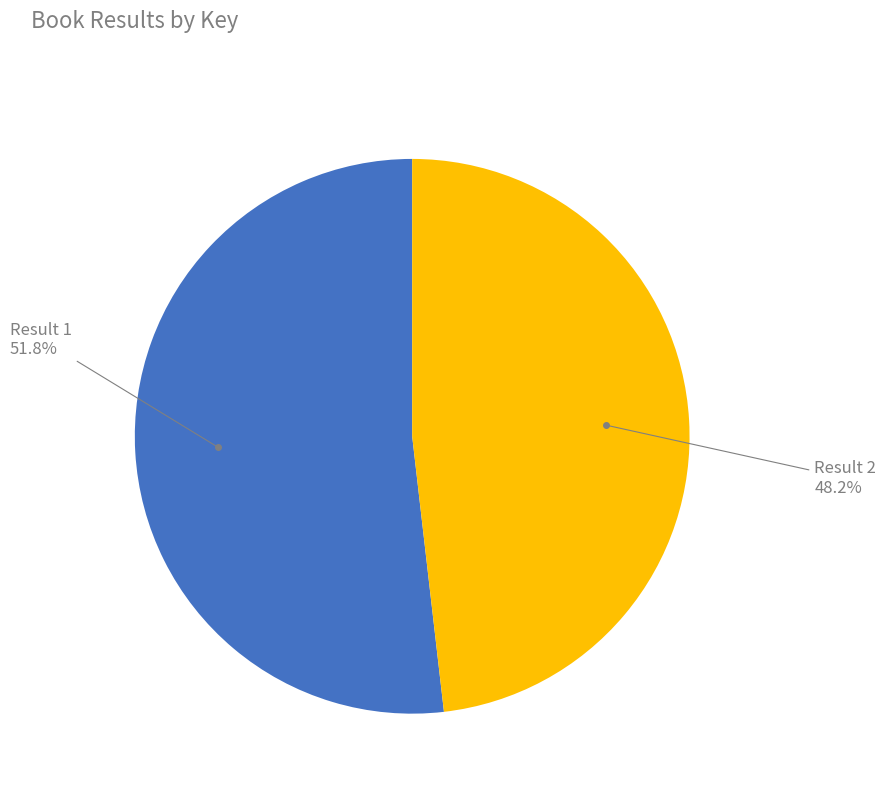

Does any single category account for the majority?

Yes